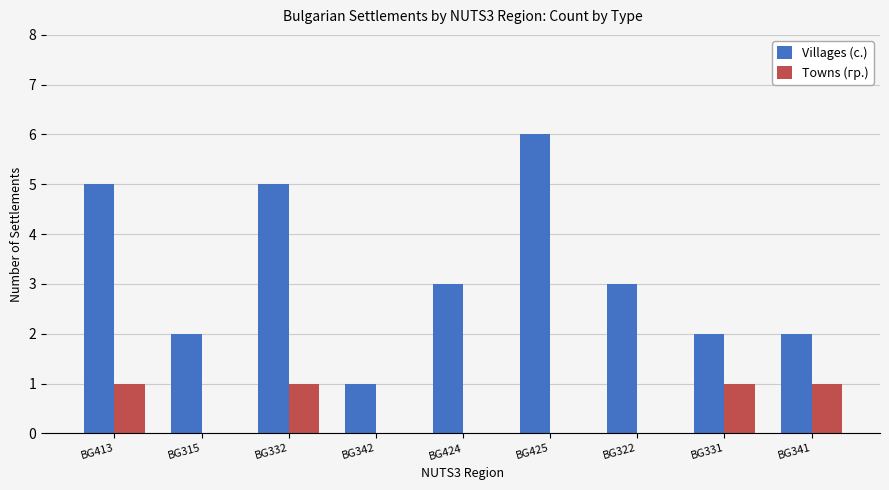

Is it true that Villages (с.) equals 4 at BG331?

False